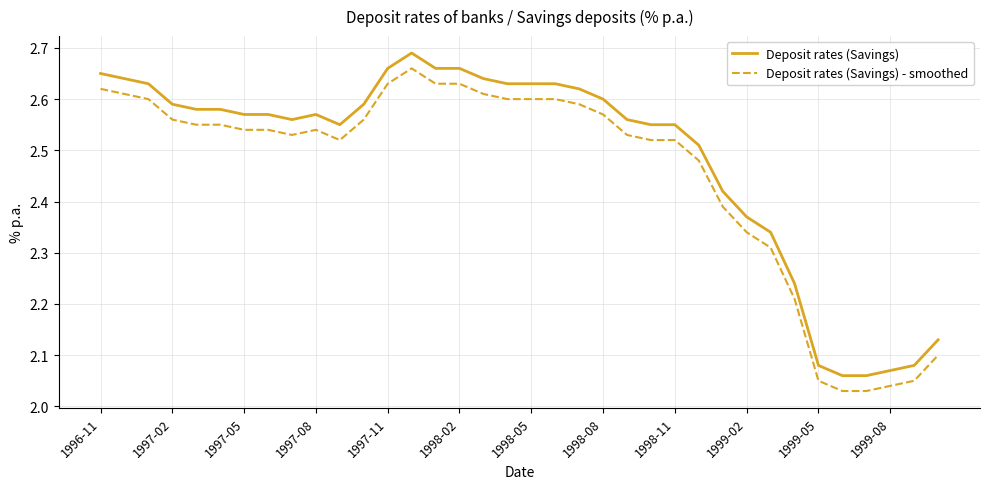

What is the difference between the maximum and minimum values in the Deposit rates (Savings) - smoothed series?

0.6